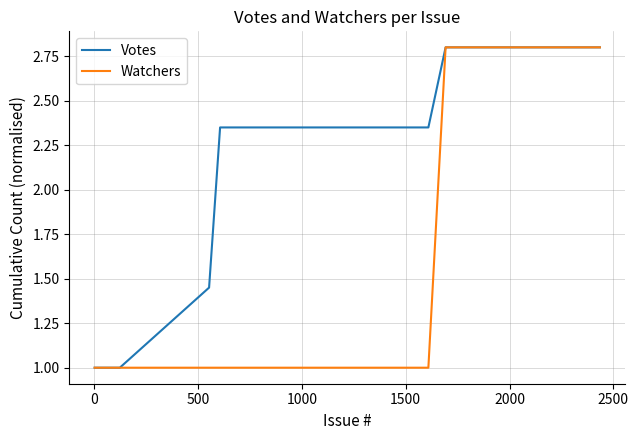

What is the lowest value of the Votes series?

1.0